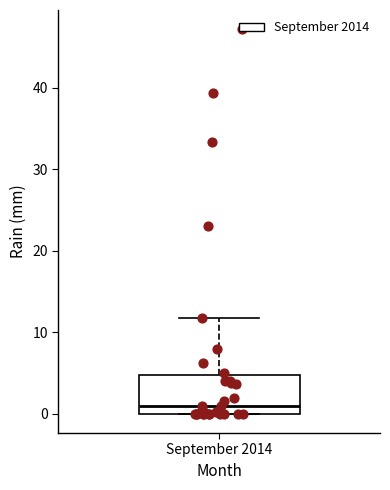

Where does the median line of the box for September 2014 sit on the y-axis? The values are not printed on the chart, so give them approximately, as read against the axis.

1